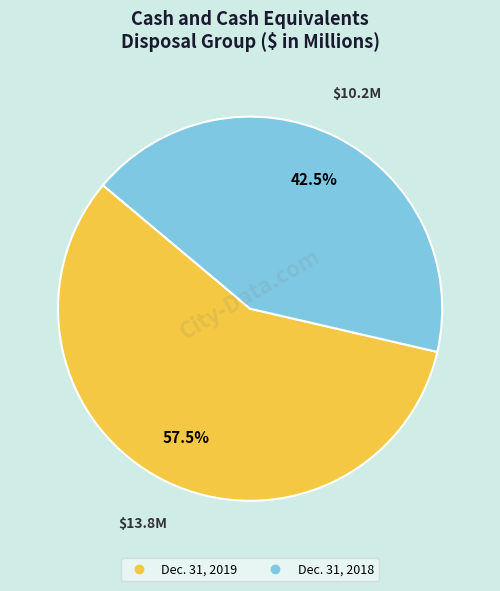

How much of the chart is everything except Dec. 31, 2019?

42.5%